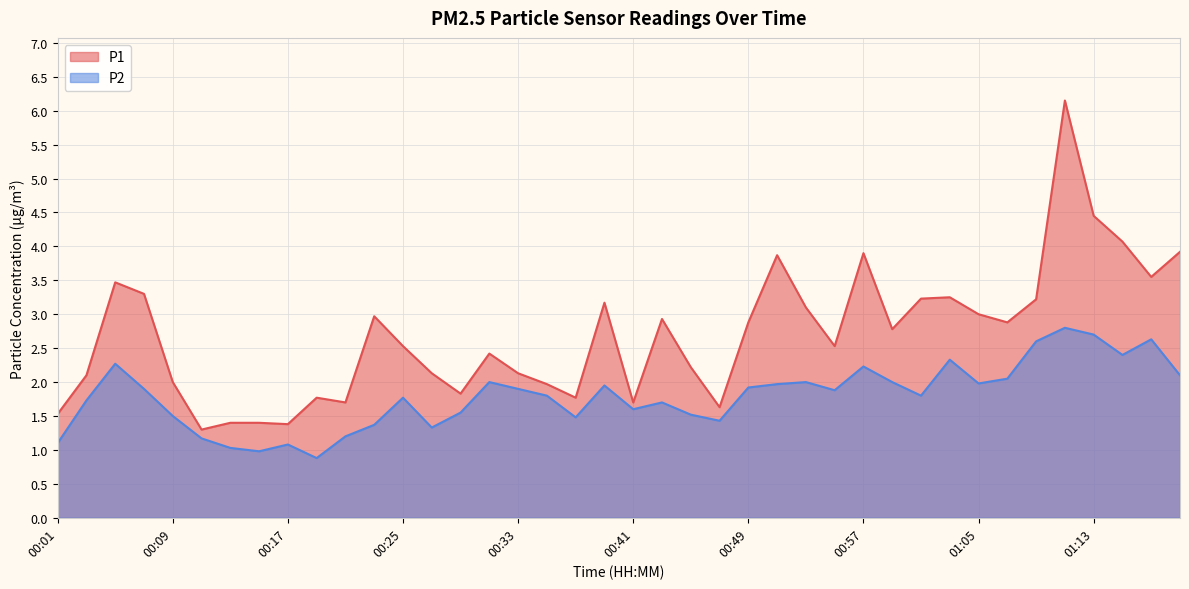

Which series has the largest total across all categories?

P1